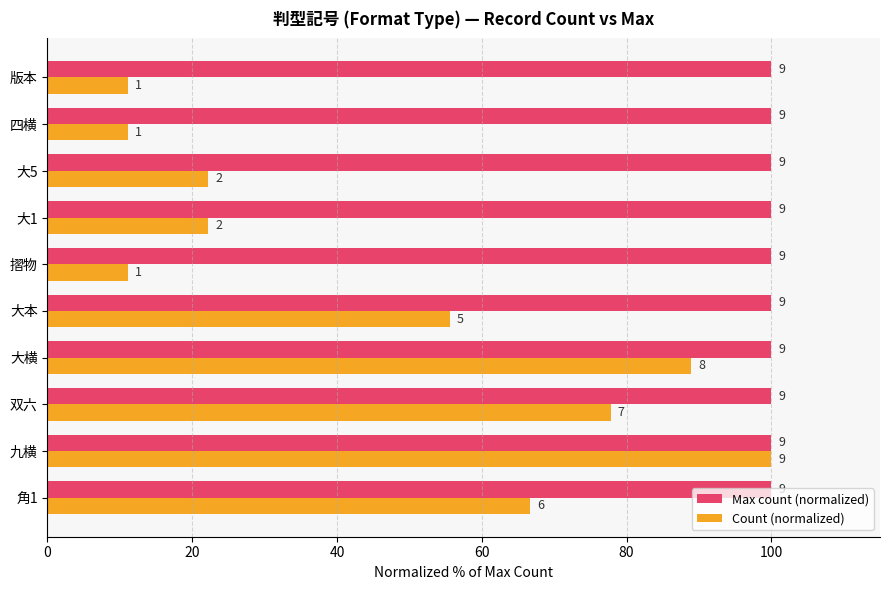

How many series are shown in this chart?

2